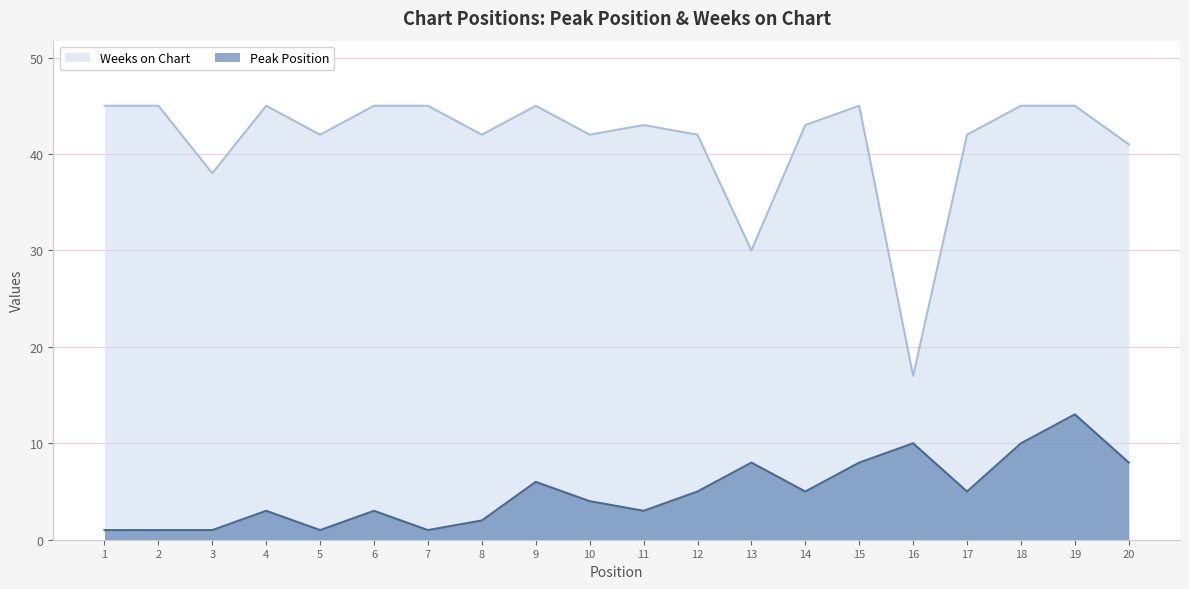

What is the maximum value for Peak Position?

13